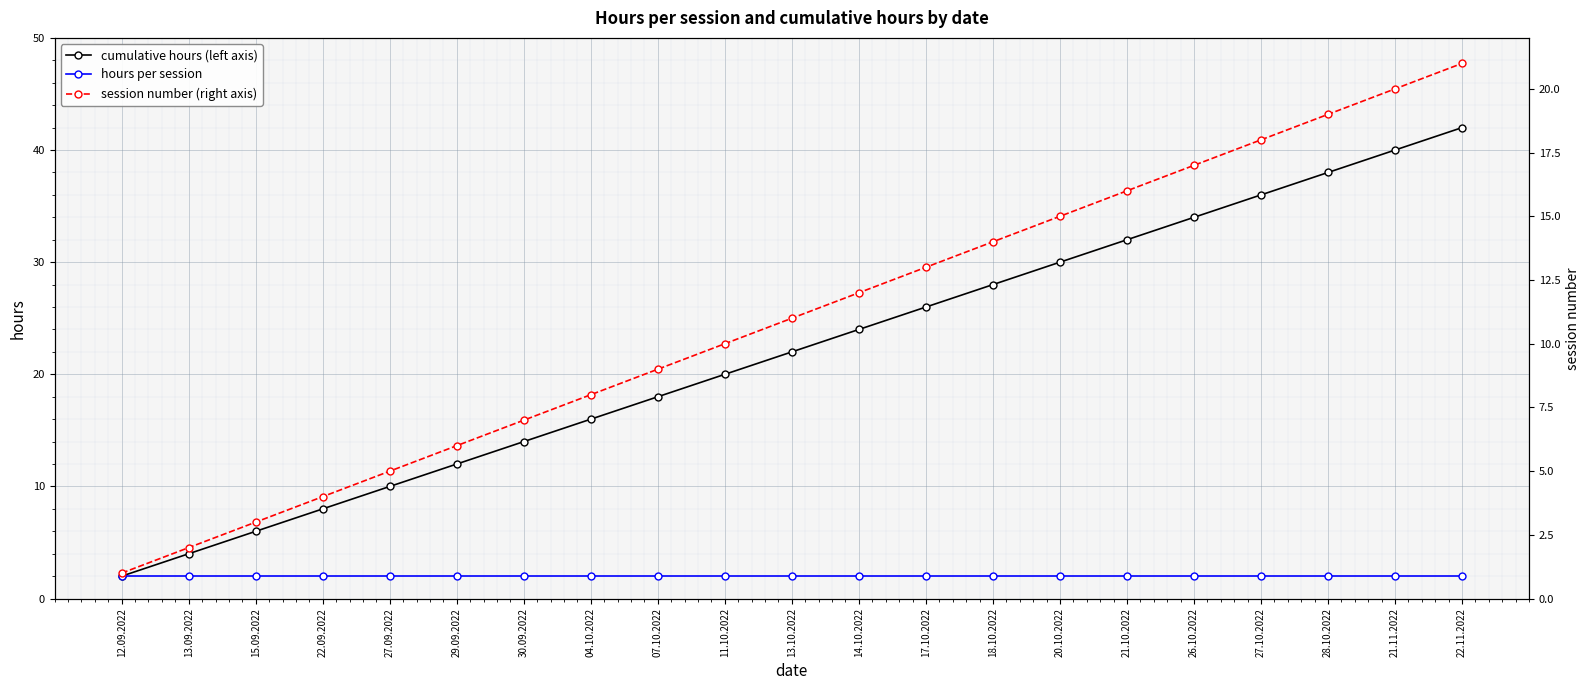

What is the sum of the session number (right axis) values at 27.10.2022 and 21.10.2022?

34